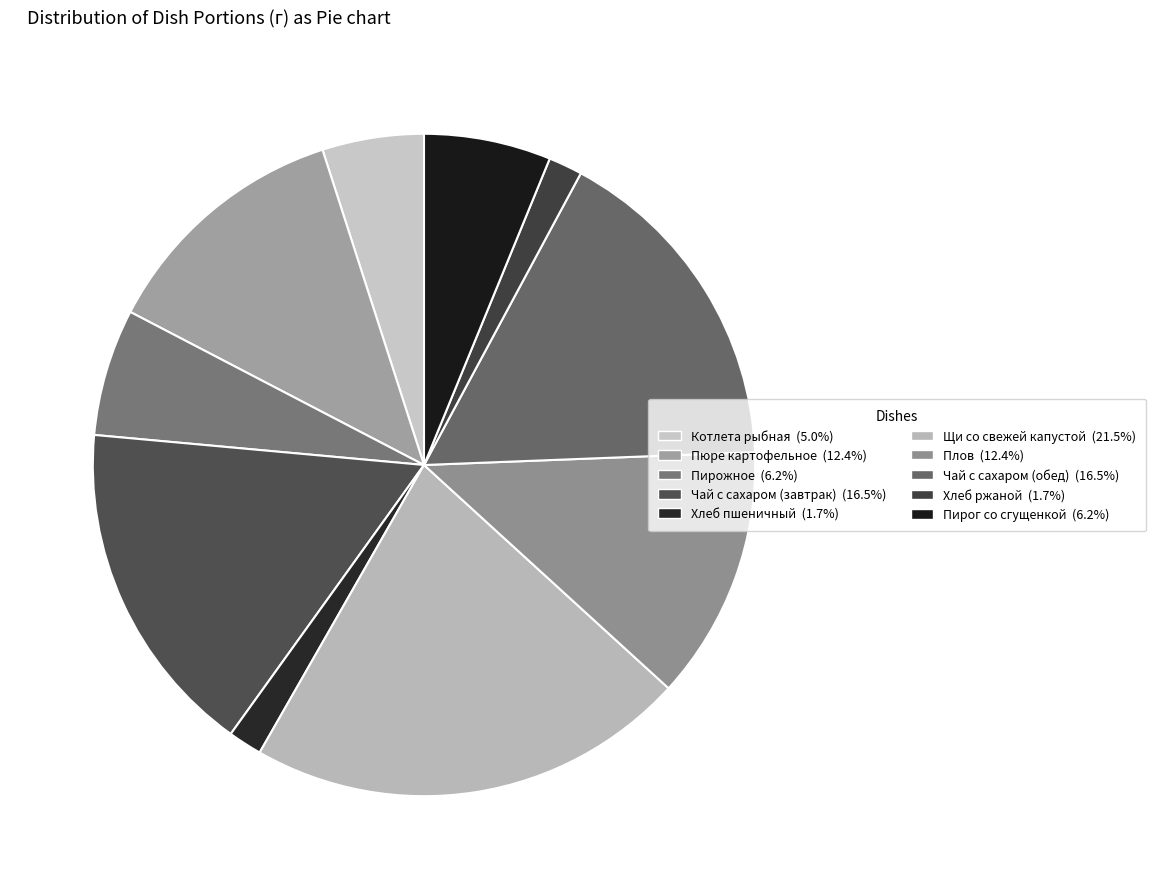

True or false: Щи со свежей капустой accounts for 21% of the total.

True